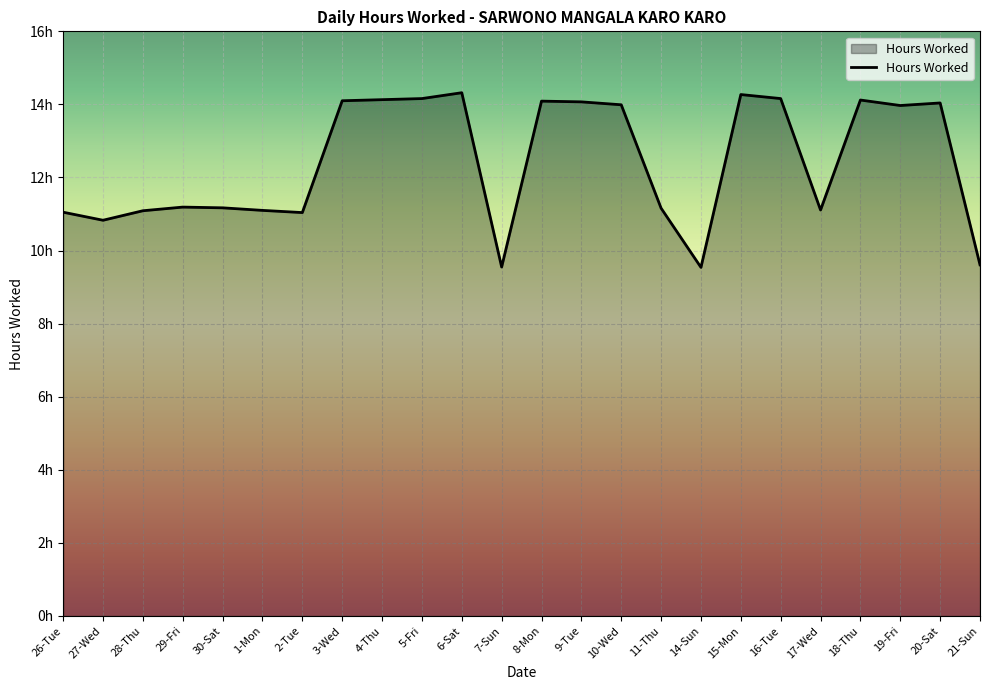

Is it true that the value at 11-Thu is 11.2?

True